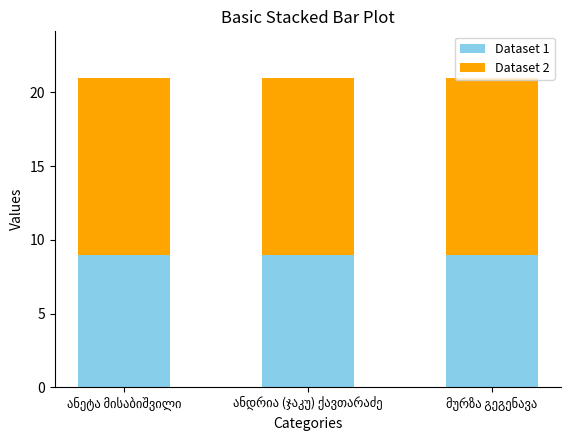

What is the sum of all Dataset 1 values?

27